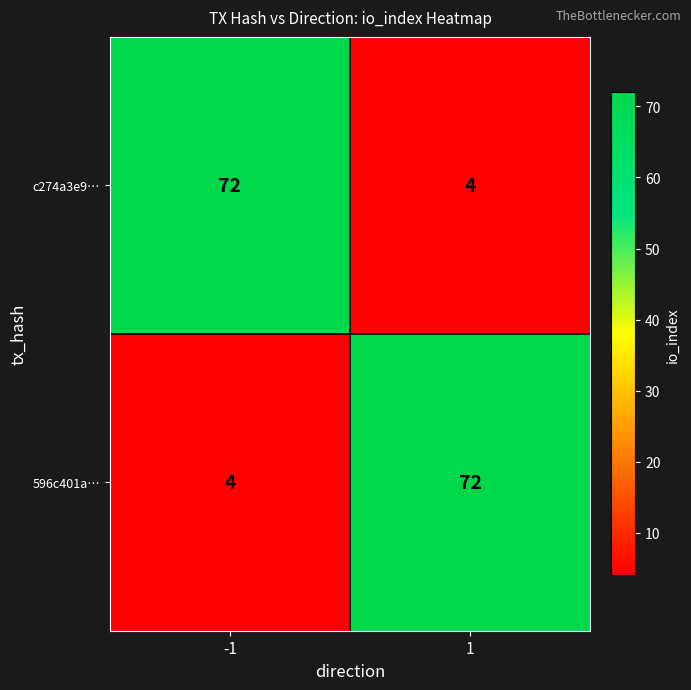

What is the average value of the 596c401a… series?

38